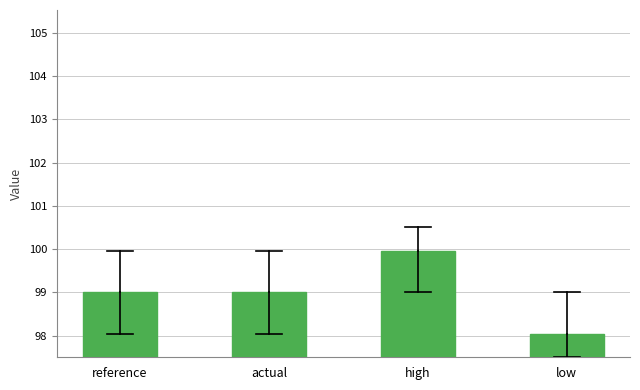

Reading left to right, extract all data points from this chart.

reference=99.0	actual=99.0	high=100.0	low=98.0